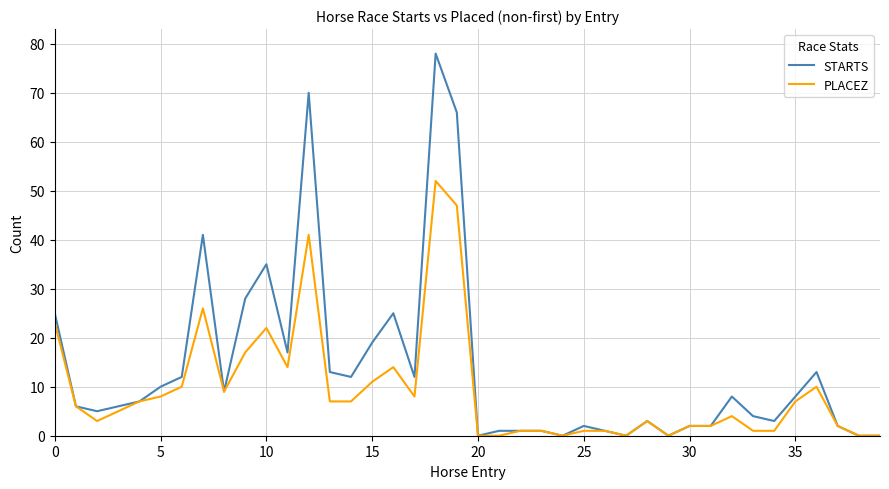

Which series has the largest total across all categories?

STARTS